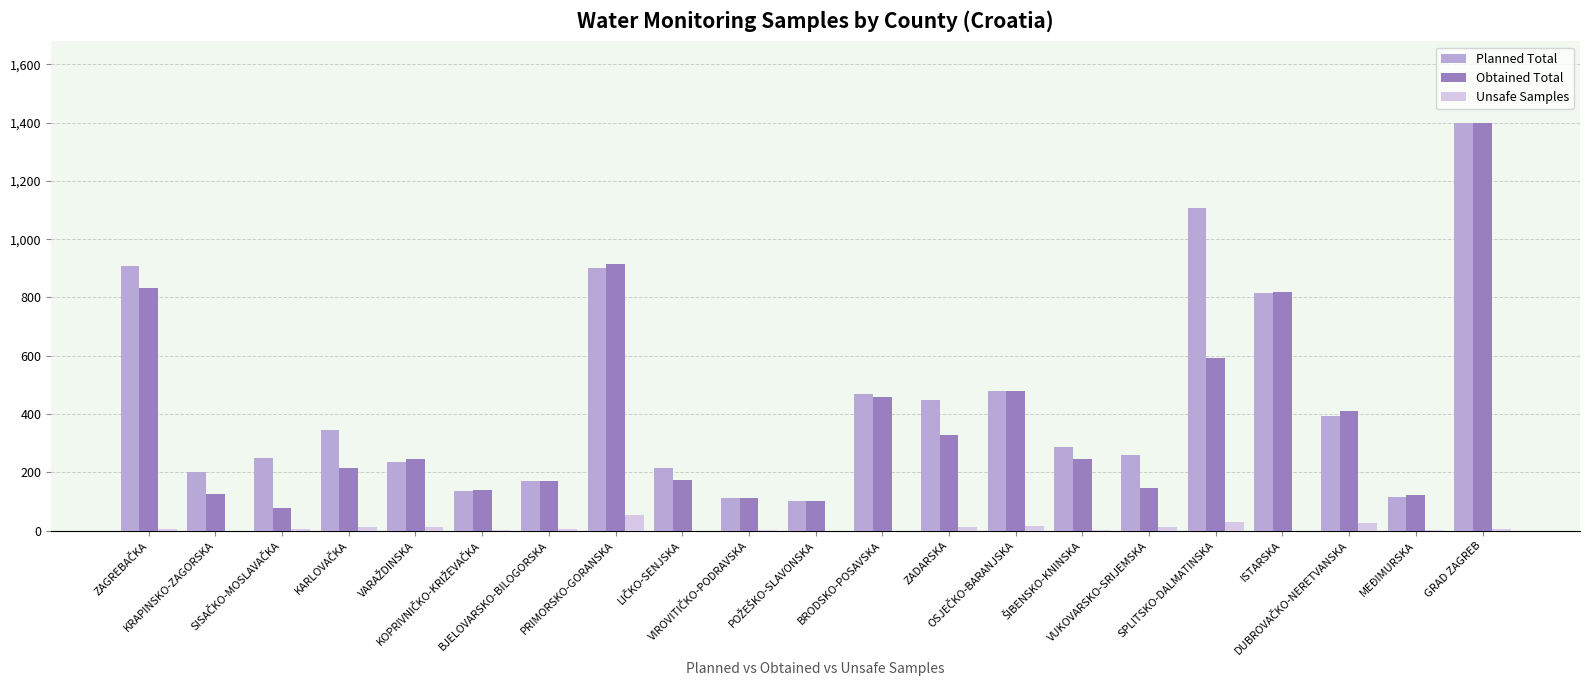

What is the sum of all Obtained Total values?

8104